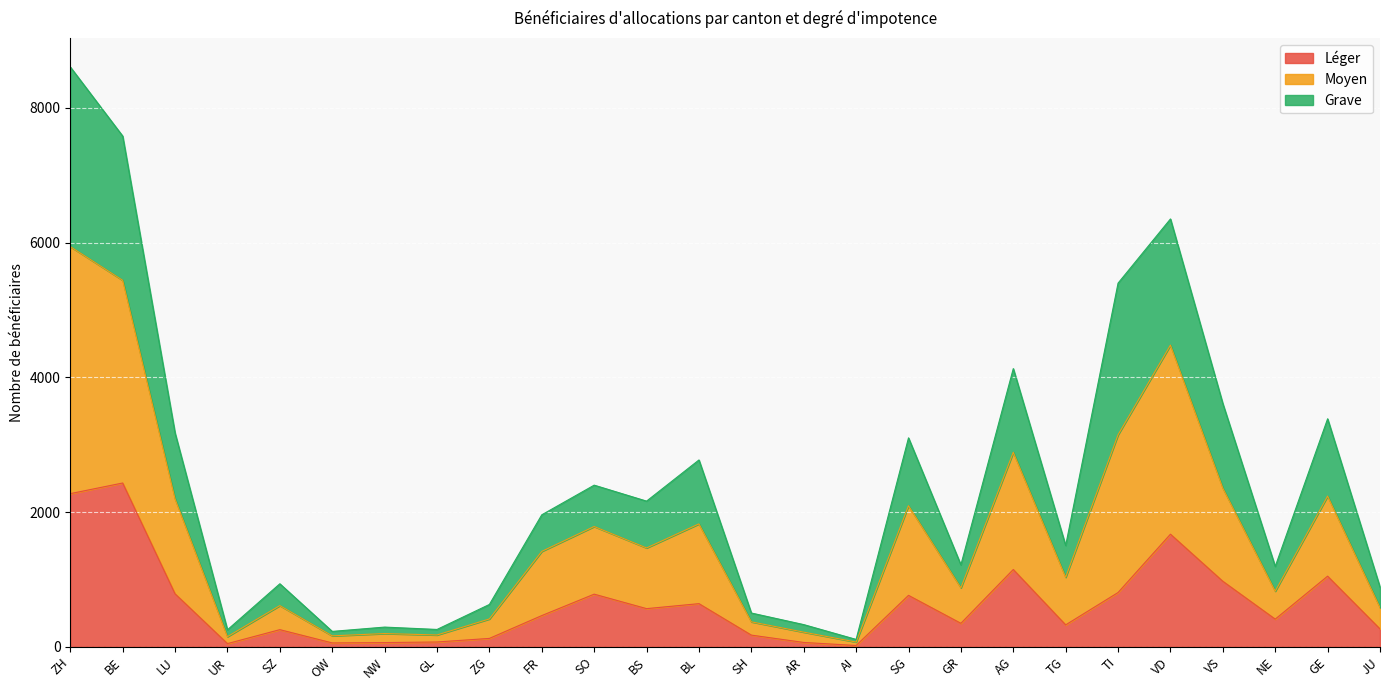

What is the maximum value for Léger?

2431